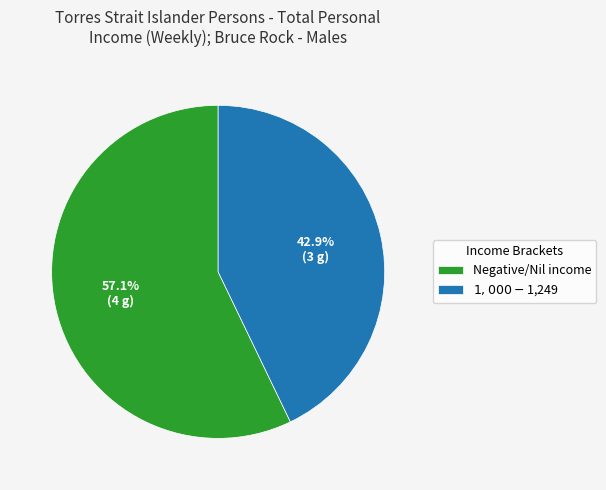

To the nearest percent, what is the average slice percentage?

50%